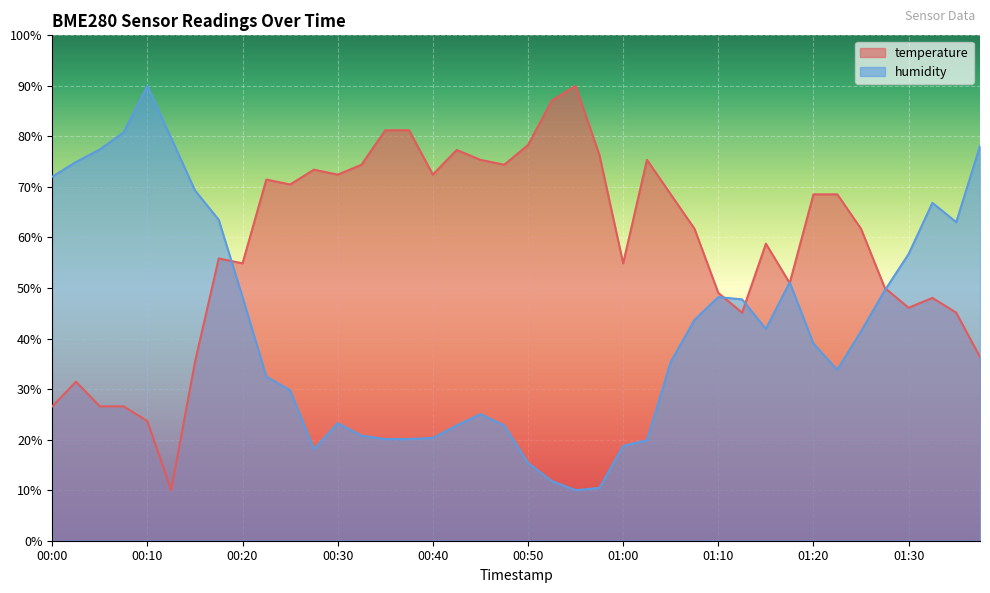

In temperature, how many points are lower than both neighbors (excluding endpoints)?

10